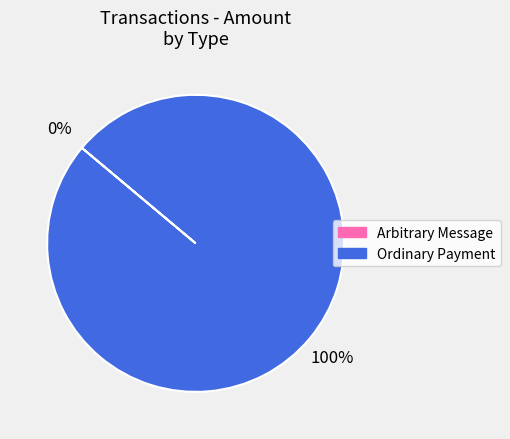

What percentage is the Ordinary Payment slice, to the nearest percent?

100%